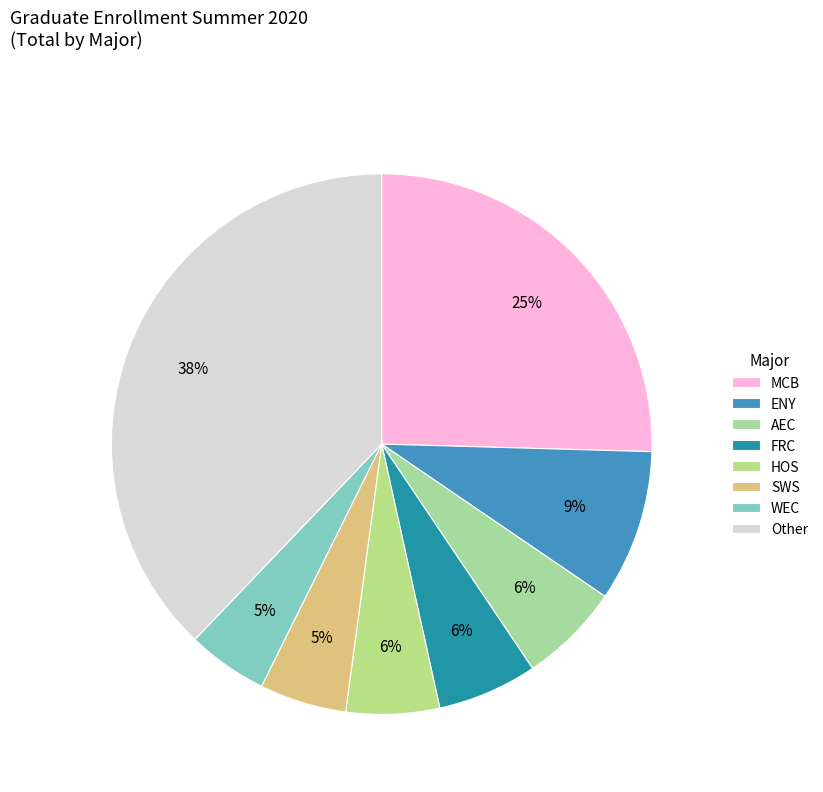

Is there any slice that represents more than half of the pie?

No